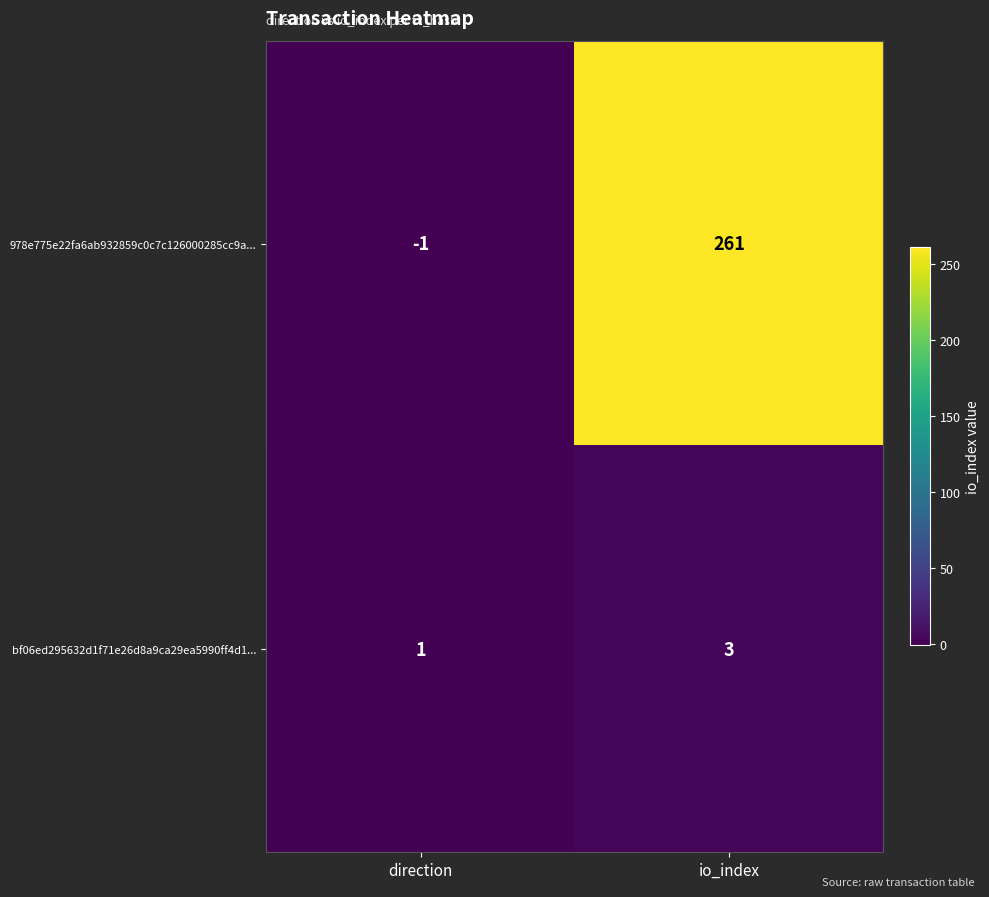

What is the sum of all bf06ed295632d1f71e26d8a9ca29ea5990ff4d1... values?

4